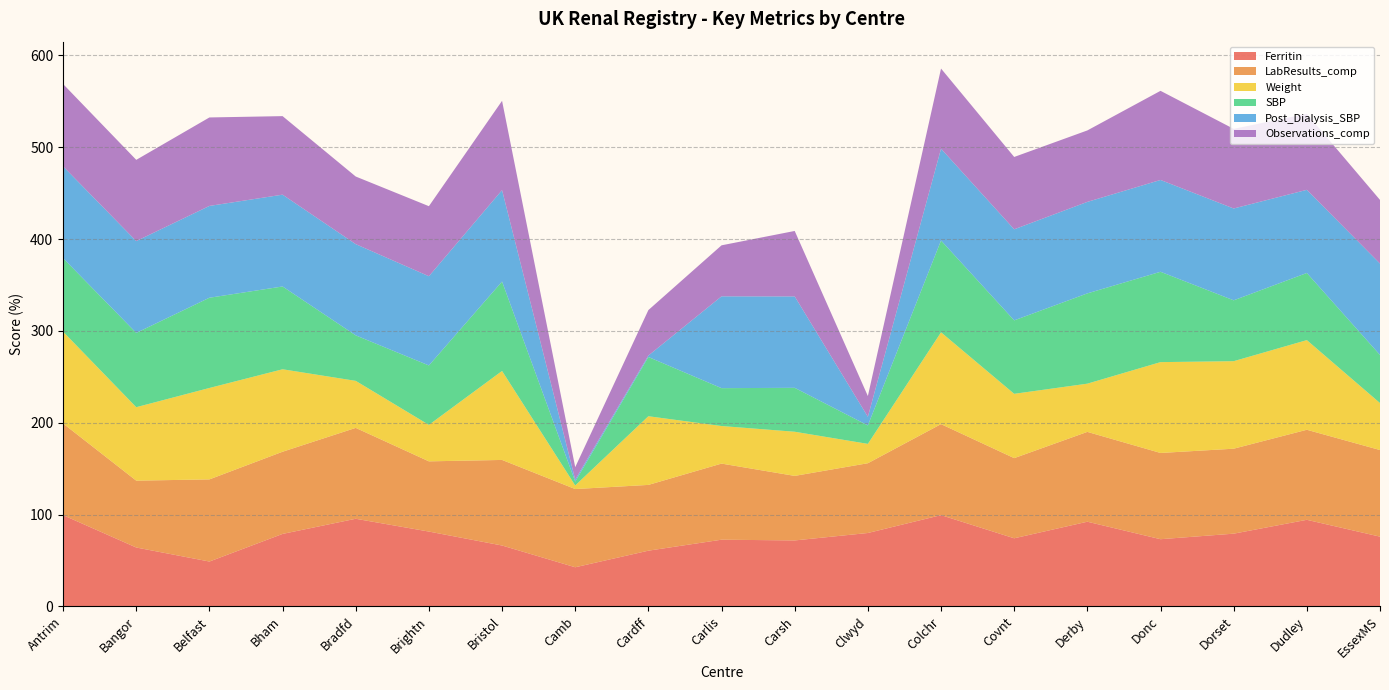

Reading left to right, extract all data points from this chart.

Ferritin: Antrim=99.3	Bangor=64.1	Belfast=48.8	Bham=78.9	Bradfd=95.4	Brightn=81.5	Bristol=66.3	Camb=42.6	Cardff=60.6	Carlis=72.6	Carsh=71.8	Clwyd=79.9	Colchr=99.4	Covnt=74.1	Derby=92.2	Donc=73.1	Dorset=79.2	Dudley=94.3	EssexMS=75.9
LabResults_comp: Antrim=99.8	Bangor=72.8	Belfast=89.5	Bham=89.5	Bradfd=99.0	Brightn=76.5	Bristol=93.2	Camb=85.2	Cardff=71.6	Carlis=82.9	Carsh=70.3	Clwyd=76.0	Colchr=99.1	Covnt=87.3	Derby=97.8	Donc=93.9	Dorset=92.5	Dudley=98.1	EssexMS=94.3
Weight: Antrim=100.0	Bangor=80.0	Belfast=99.6	Bham=89.8	Bradfd=51.2	Brightn=39.7	Bristol=96.9	Camb=3.9	Cardff=74.8	Carlis=40.9	Carsh=48.1	Clwyd=21.1	Colchr=100.0	Covnt=70.0	Derby=52.5	Donc=98.9	Dorset=95.3	Dudley=97.7	EssexMS=51.2
SBP: Antrim=80.1	Bangor=80.9	Belfast=98.3	Bham=90.2	Bradfd=49.6	Brightn=64.7	Bristol=97.4	Camb=4.2	Cardff=64.5	Carlis=41.3	Carsh=47.8	Clwyd=20.1	Colchr=100.0	Covnt=80.0	Derby=98.3	Donc=98.4	Dorset=66.3	Dudley=73.1	EssexMS=52.4
Post_Dialysis_SBP: Antrim=100.0	Bangor=100.0	Belfast=100.0	Bham=100.0	Bradfd=99.4	Brightn=97.2	Bristol=99.6	Camb=2.2	Cardff=1.6	Carlis=100.0	Carsh=99.5	Clwyd=9.4	Colchr=100.0	Covnt=99.2	Derby=99.7	Donc=100.0	Dorset=100.0	Dudley=90.6	EssexMS=99.5
Observations_comp: Antrim=89.7	Bangor=88.5	Belfast=96.4	Bham=85.5	Bradfd=73.6	Brightn=76.3	Bristol=97.2	Camb=13.5	Cardff=49.5	Carlis=55.6	Carsh=71.3	Clwyd=22.6	Colchr=87.3	Covnt=78.8	Derby=77.8	Donc=97.1	Dorset=86.7	Dudley=82.8	EssexMS=69.3